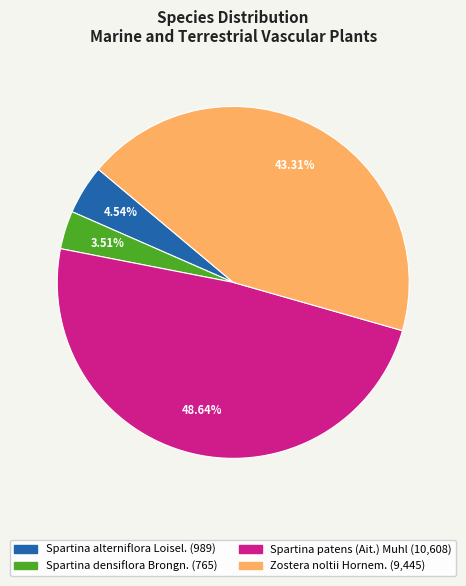

Is it true that Spartina alterniflora Loisel. is 5% of the pie?

True